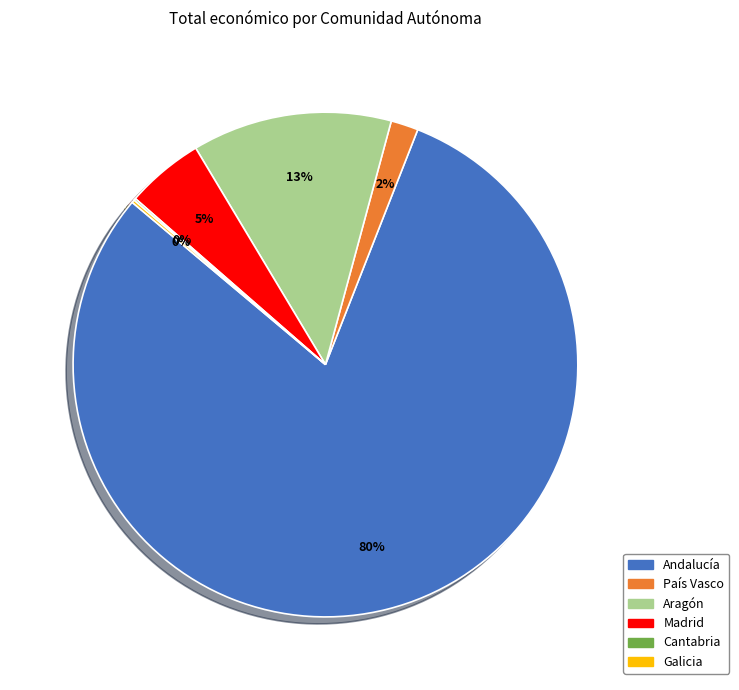

To the nearest percent, what percentage of the pie is Andalucía?

80%